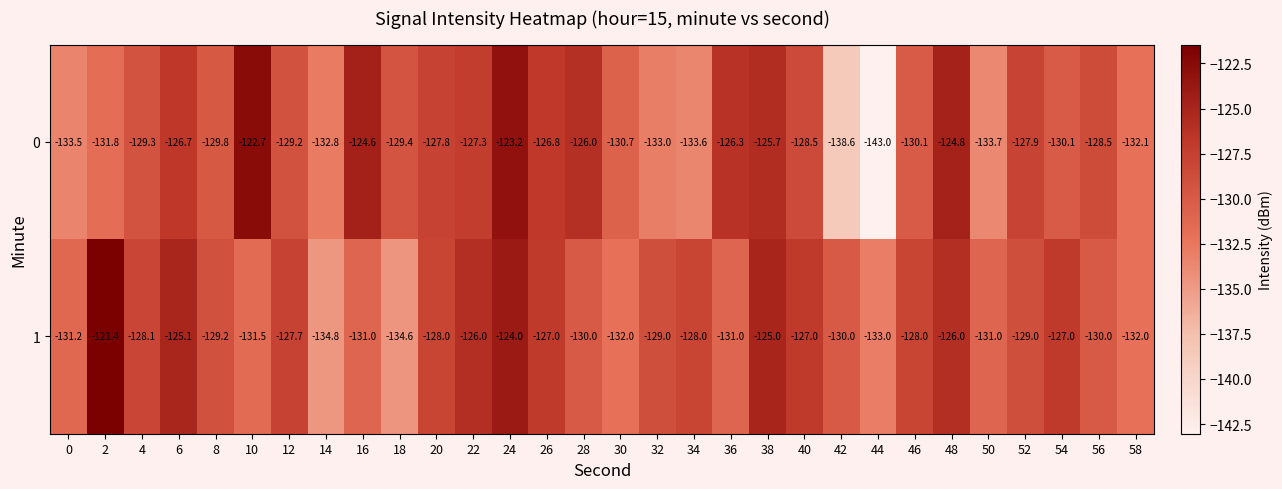

What is the sum of the 0 values at 14 and 44?

-275.8